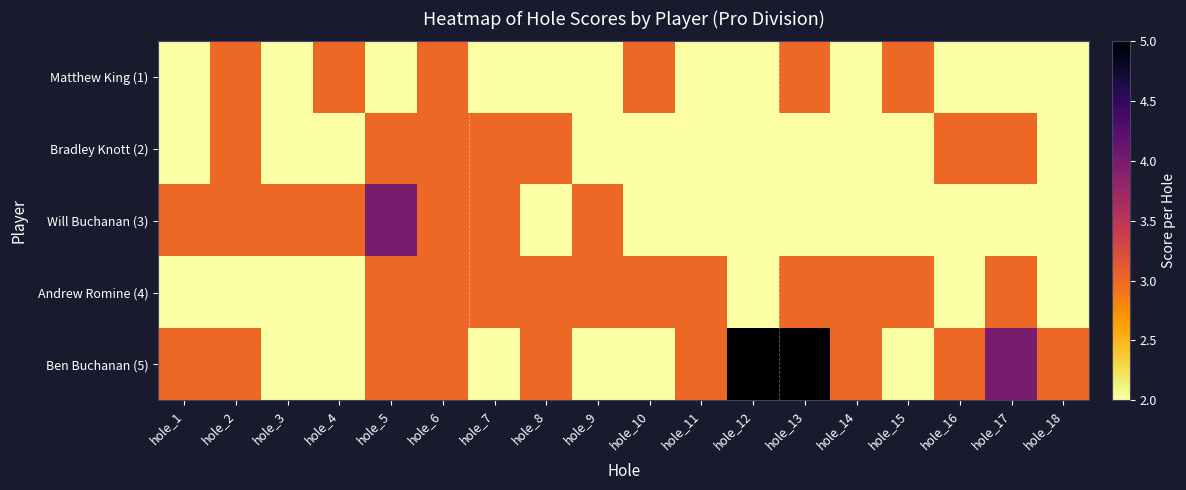

What is the total value across all series at hole_5?

15